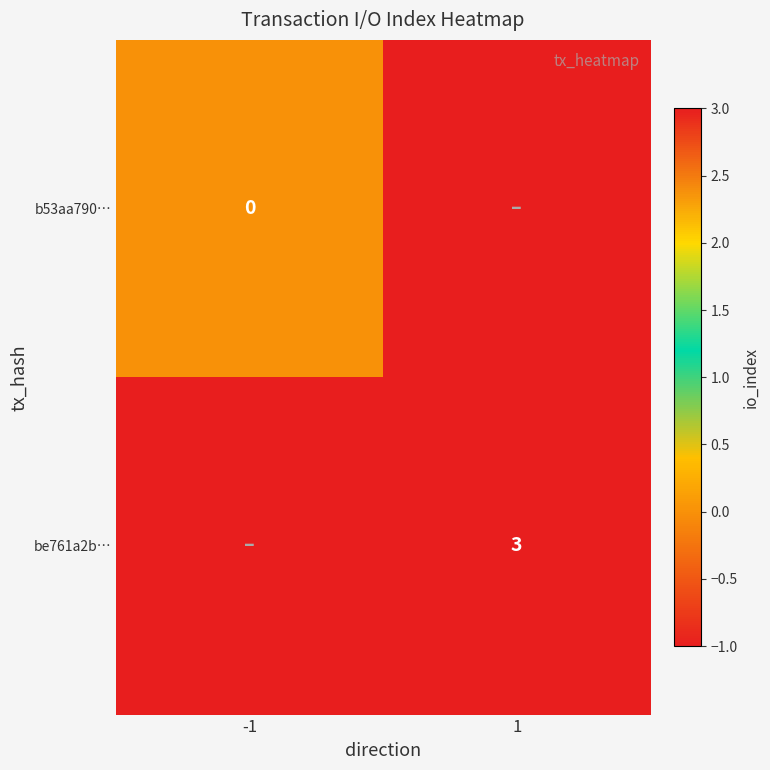

What is the minimum value shown in the chart?

-1